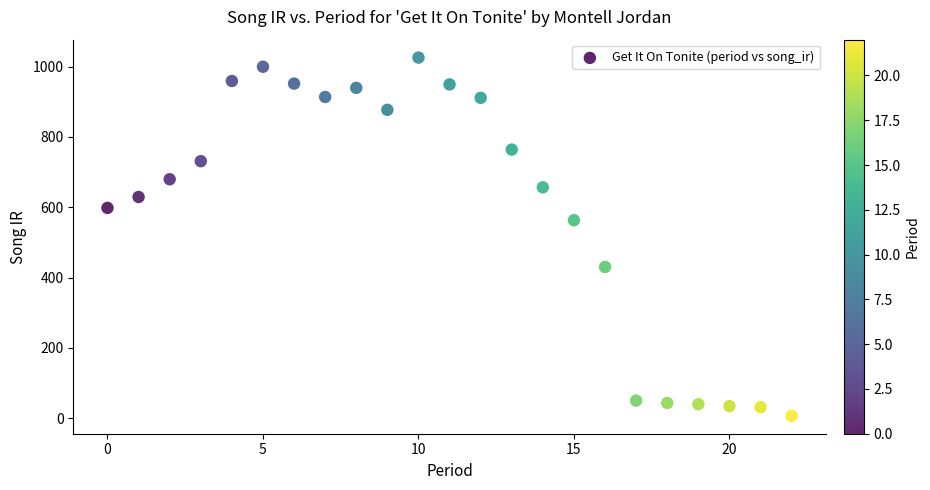

What Y value in the scatter plot is closest to 516?

563.1